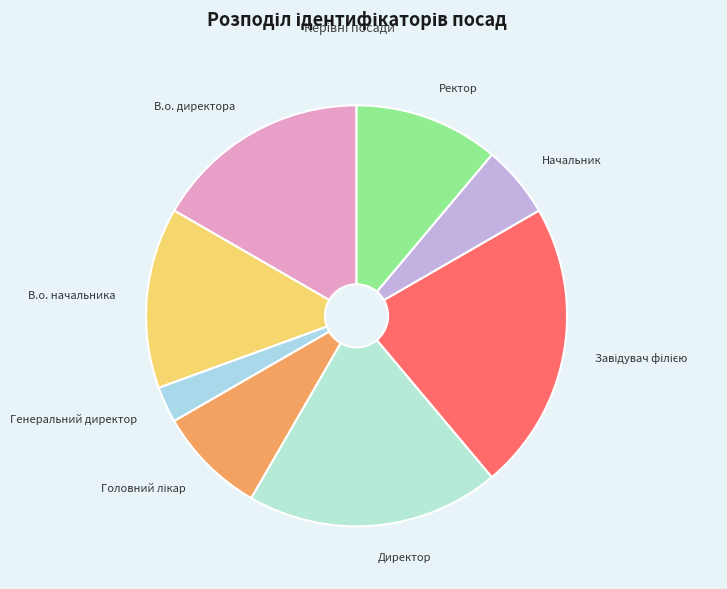

Which has a higher value, Директор or В.о. директора?

Директор